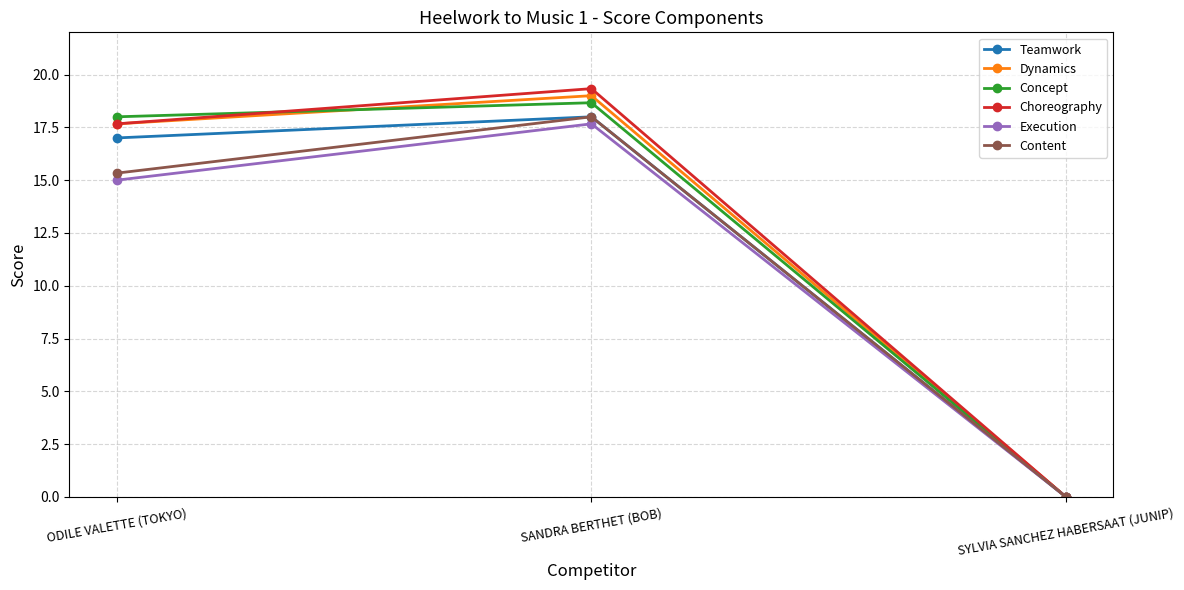

Reading left to right, extract all data points from this chart.

Teamwork: ODILE VALETTE (TOKYO)=17.0	SANDRA BERTHET (BOB)=18.0	SYLVIA SANCHEZ HABERSAAT (JUNIP)=0.0
Dynamics: ODILE VALETTE (TOKYO)=17.7	SANDRA BERTHET (BOB)=19.0	SYLVIA SANCHEZ HABERSAAT (JUNIP)=0.0
Concept: ODILE VALETTE (TOKYO)=18.0	SANDRA BERTHET (BOB)=18.7	SYLVIA SANCHEZ HABERSAAT (JUNIP)=0.0
Choreography: ODILE VALETTE (TOKYO)=17.7	SANDRA BERTHET (BOB)=19.3	SYLVIA SANCHEZ HABERSAAT (JUNIP)=0.0
Execution: ODILE VALETTE (TOKYO)=15.0	SANDRA BERTHET (BOB)=17.7	SYLVIA SANCHEZ HABERSAAT (JUNIP)=0.0
Content: ODILE VALETTE (TOKYO)=15.3	SANDRA BERTHET (BOB)=18.0	SYLVIA SANCHEZ HABERSAAT (JUNIP)=0.0